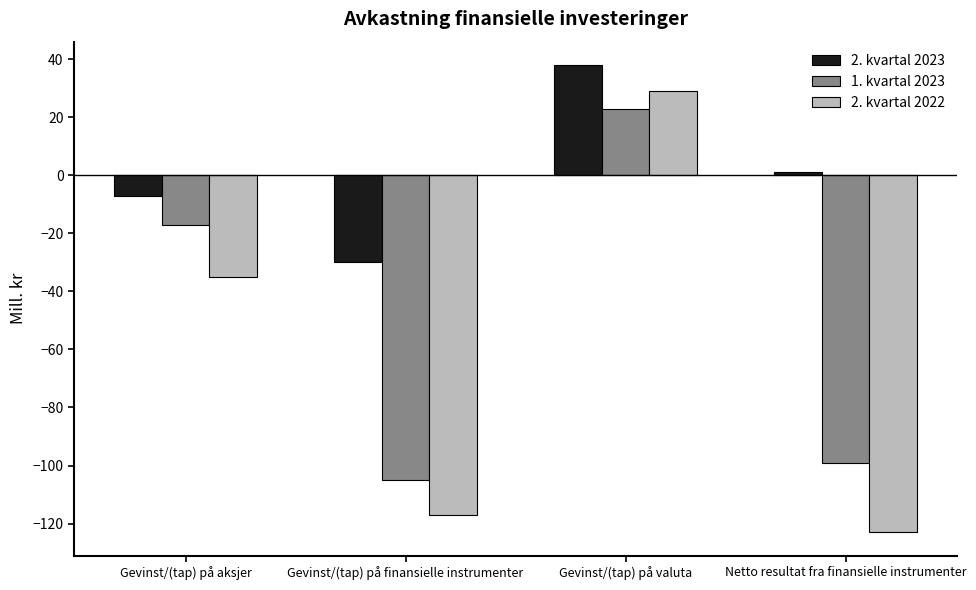

What is the difference between the 2. kvartal 2023 values at Gevinst/(tap) på aksjer and Gevinst/(tap) på valuta?

45